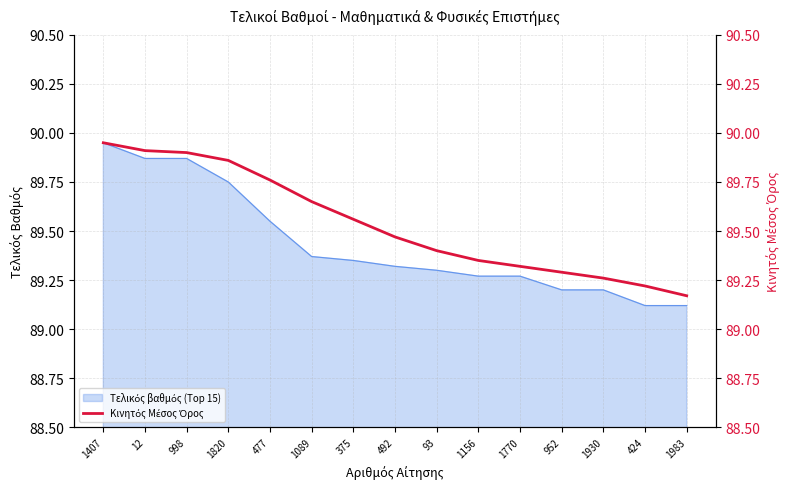

What is the maximum value shown in the chart?

90.0